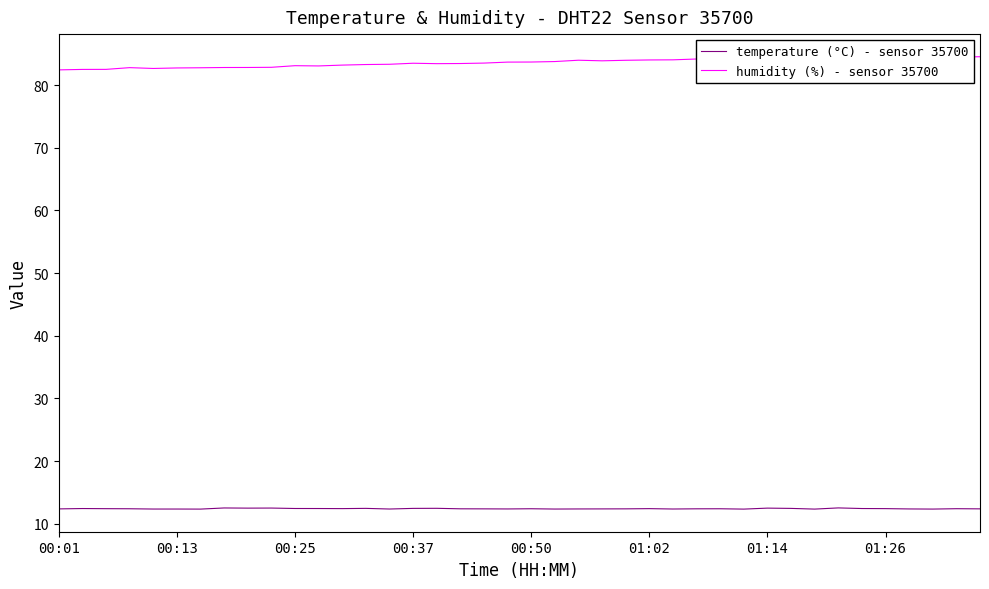

List the series in order of their peak value, lowest first.

temperature (°C) - sensor 35700, humidity (%) - sensor 35700